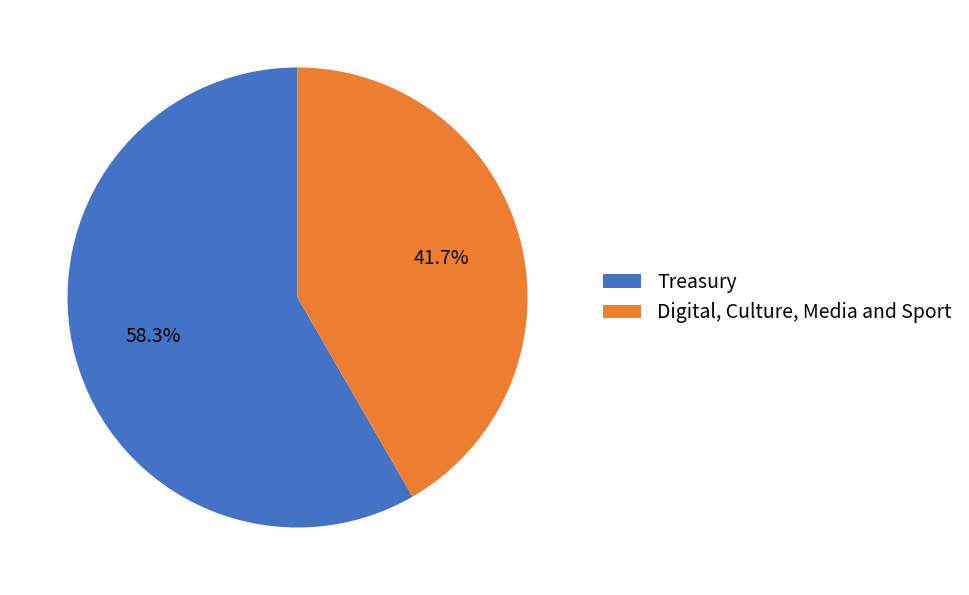

What percentage is the Digital, Culture, Media and Sport slice, to the nearest percent?

42%